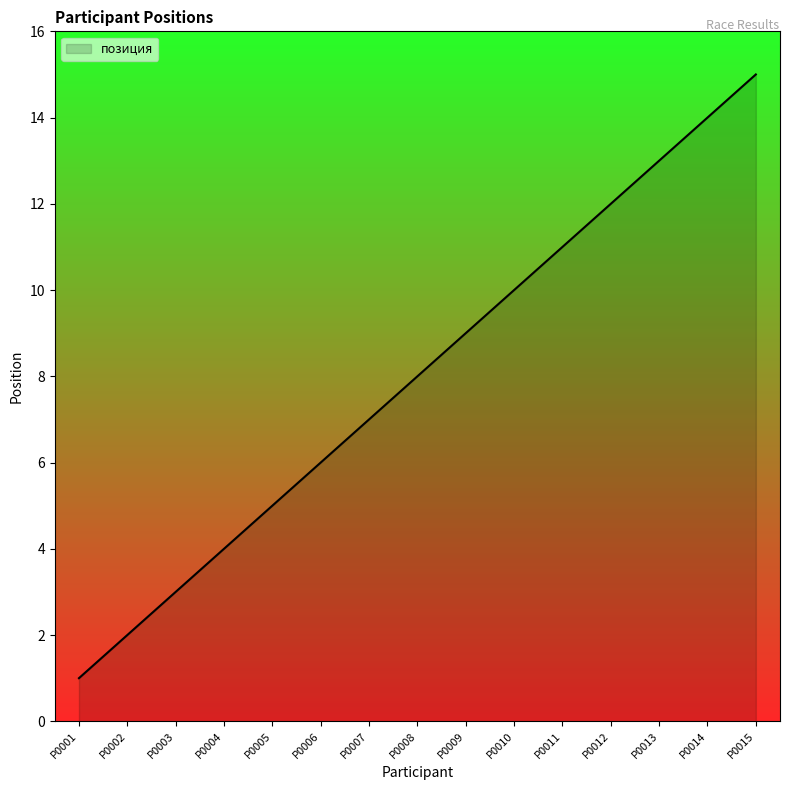

At which category does the chart reach its peak across all series?

P0015